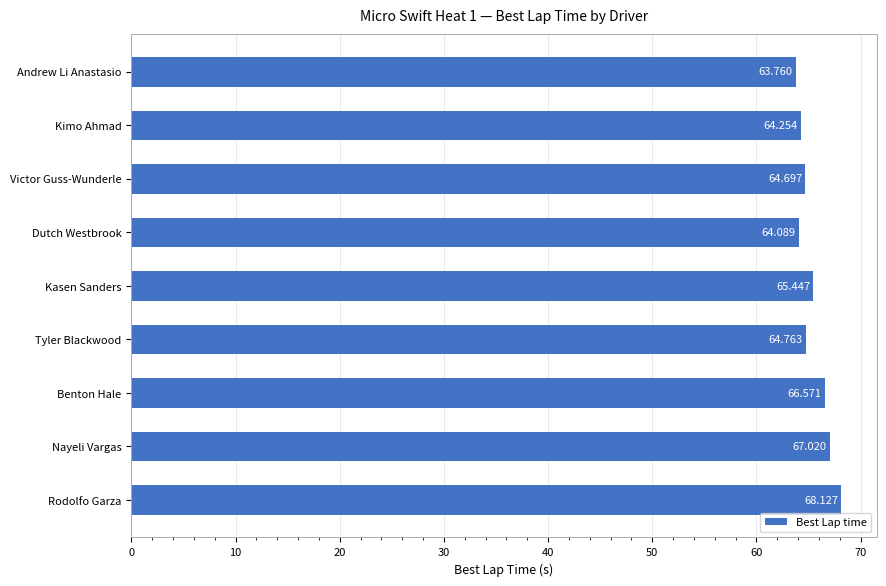

Rank the categories by value from lowest to highest.

Andrew Li Anastasio, Dutch Westbrook, Kimo Ahmad, Victor Guss-Wunderle, Tyler Blackwood, Kasen Sanders, Benton Hale, Nayeli Vargas, Rodolfo Garza